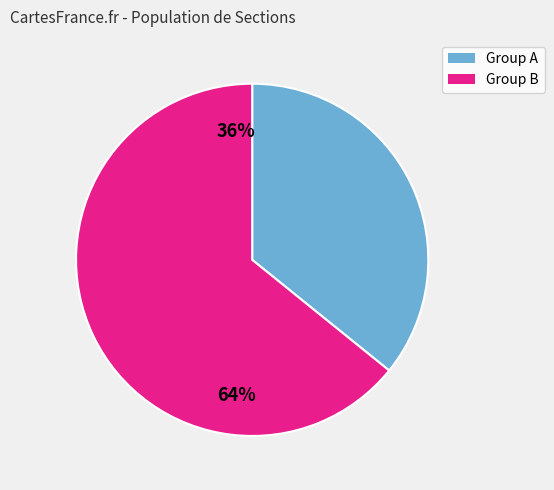

Count the number of slices in the pie.

2